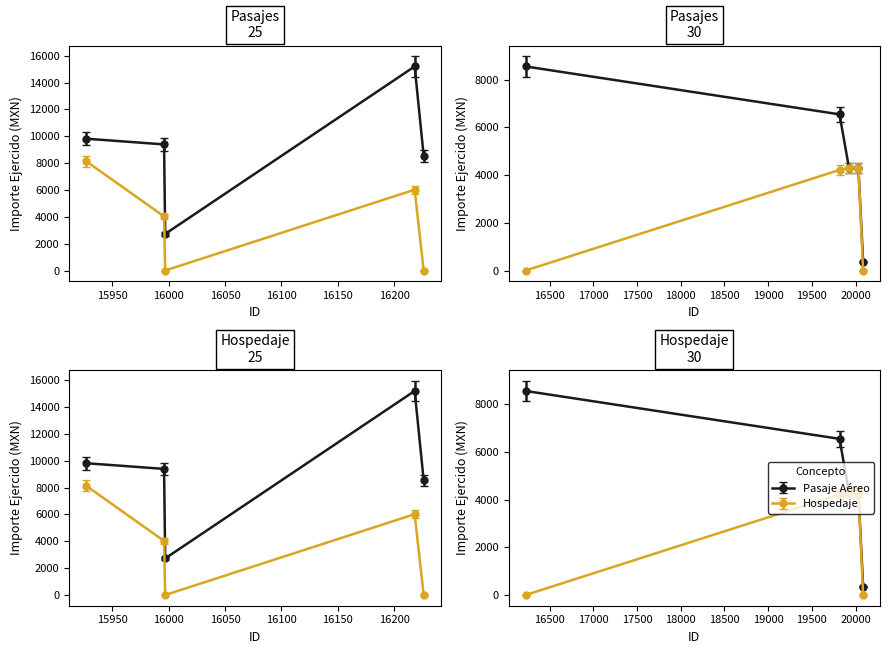

True or false: Importe ejercido and ID cross at least once.

False